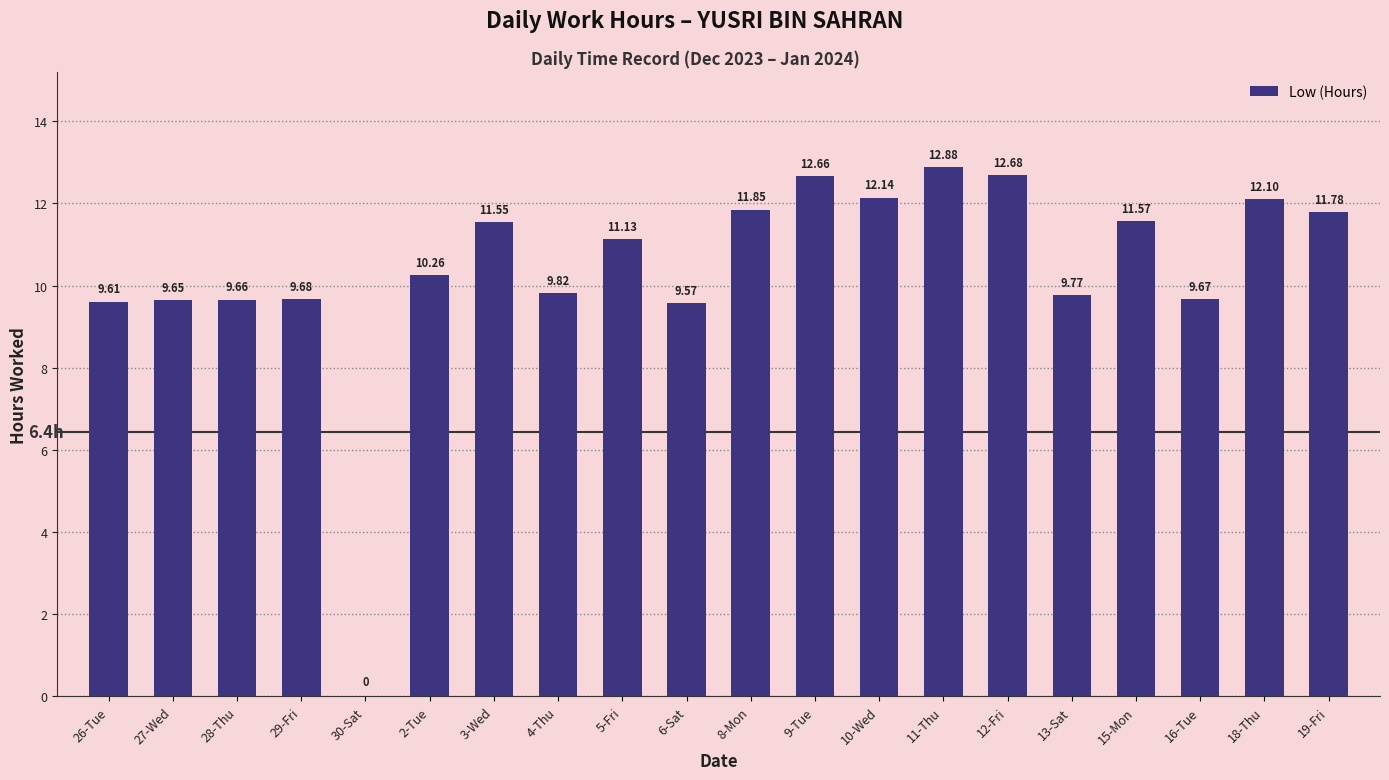

What is the ratio of the value at 8-Mon to the value at 29-Fri?

1.2